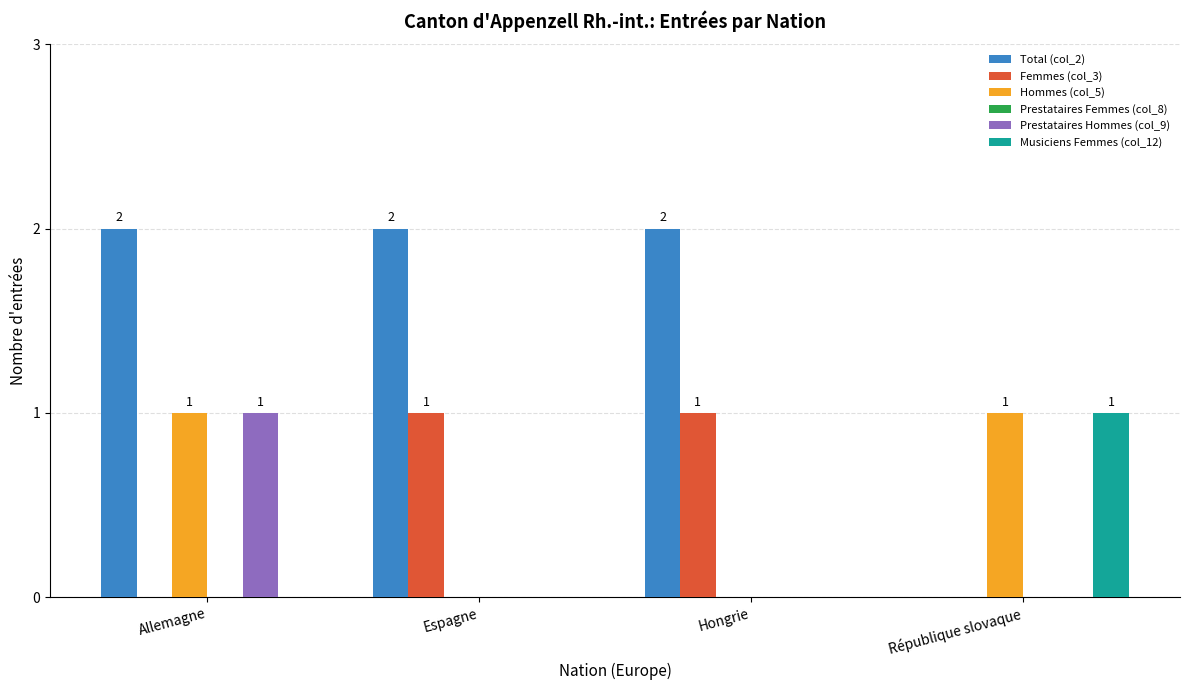

At which label does Prestataires Hommes (col_9) reach its peak?

Allemagne